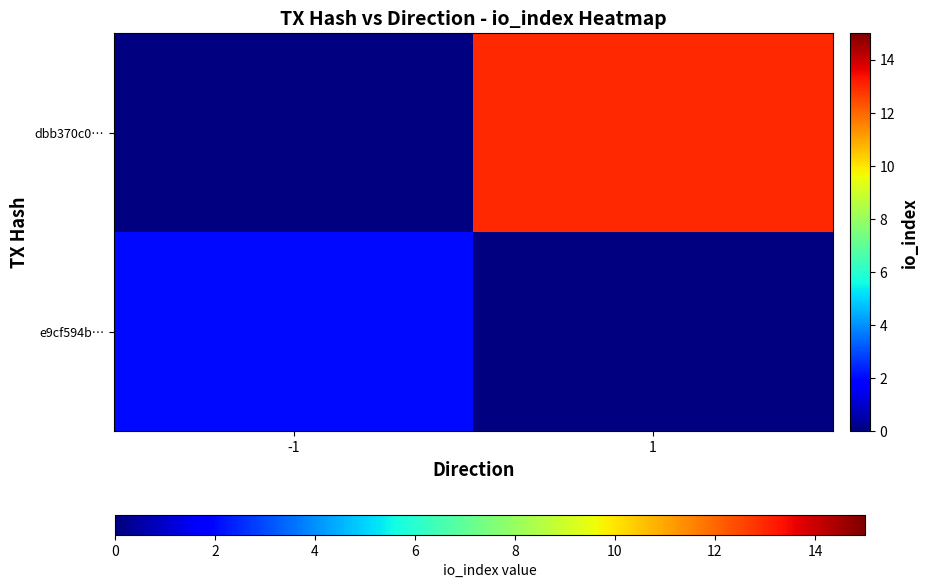

Rank the series by their average value, from highest to lowest.

e9cf594b…, dbb370c0…